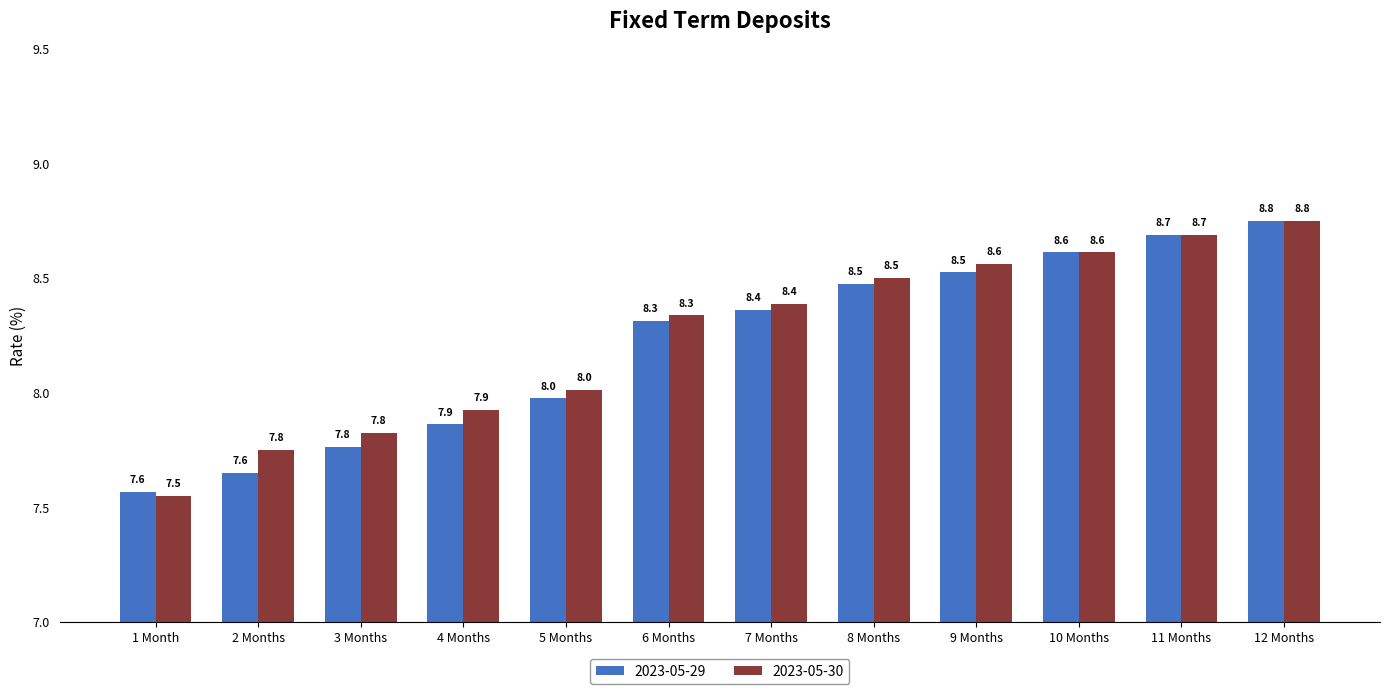

What is the difference between the maximum and minimum values in the 2023-05-30 series?

1.2